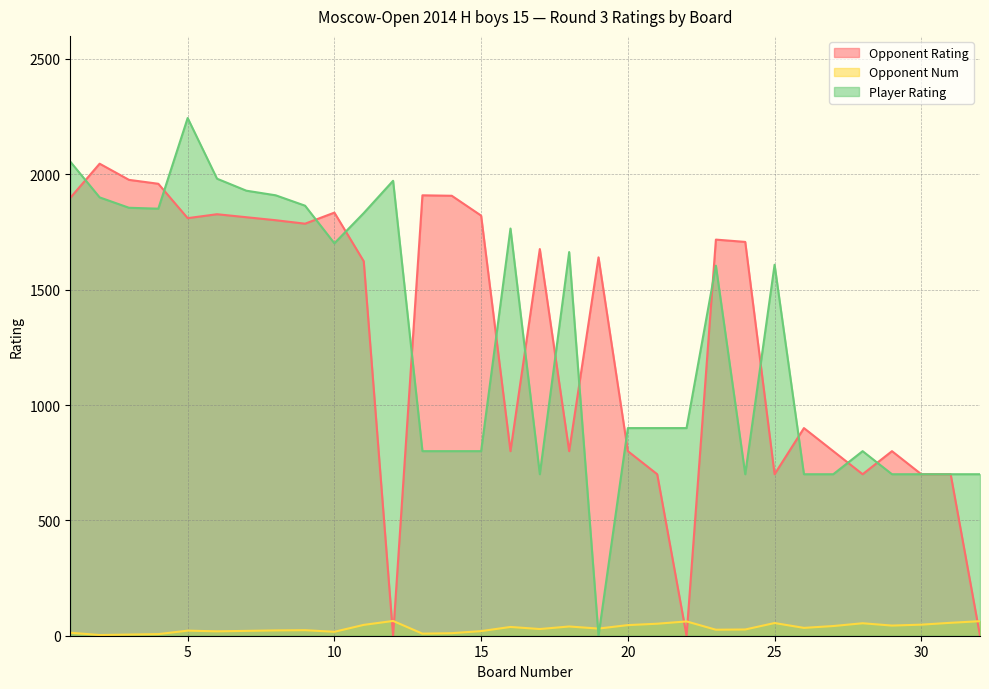

What is the spread (max minus min) of values at 6?

1962